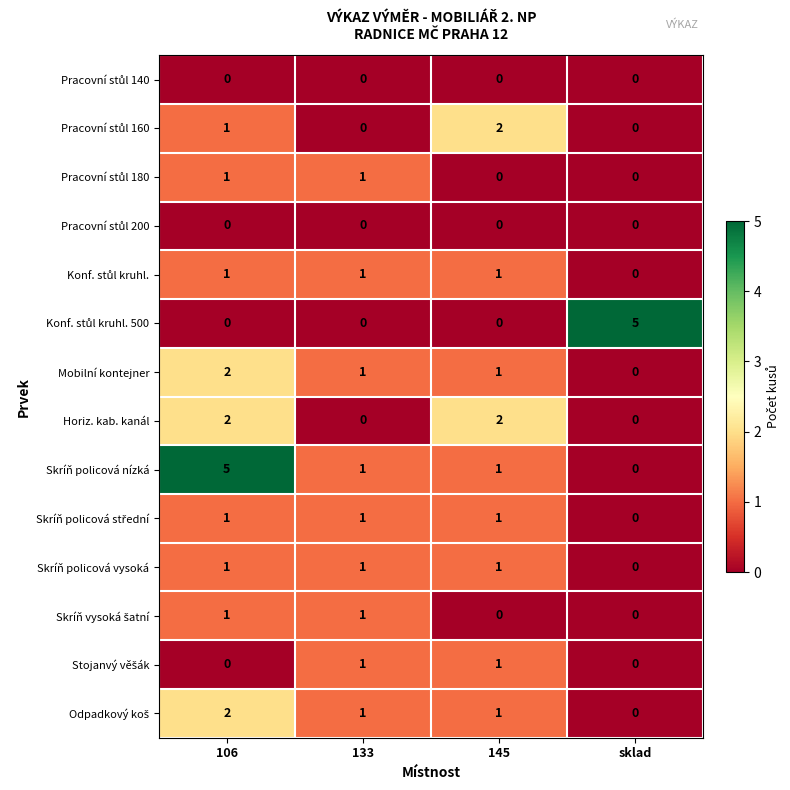

What is the greatest value displayed?

5